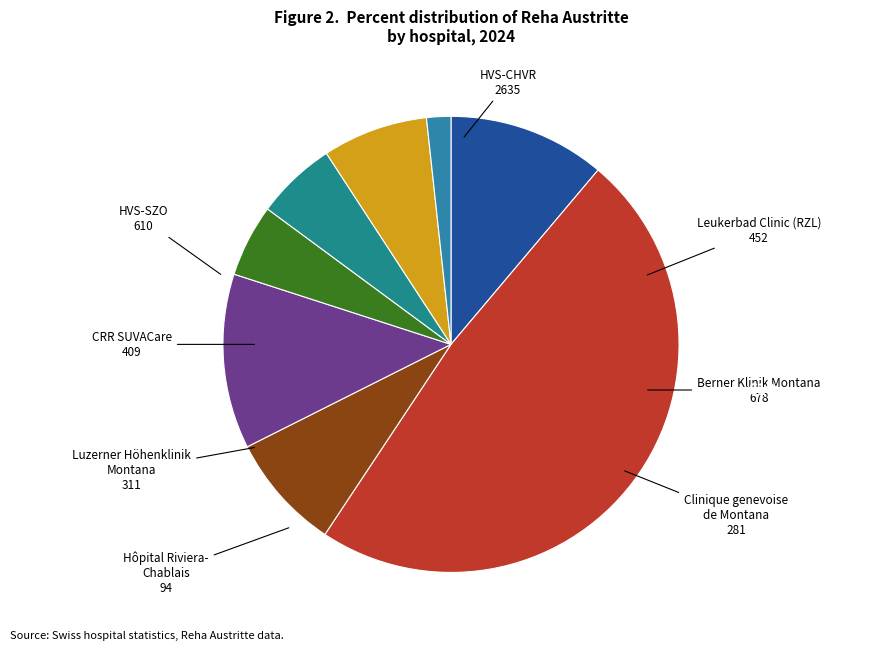

Rank the categories by value from highest to lowest.

HVS-CHVR, Berner Klinik Montana, HVS-SZO, Leukerbad Clinic (RZL), CRR SUVACare, Luzerner Höhenklinik Montana, Clinique genevoise de Montana, Hôpital Riviera-Chablais